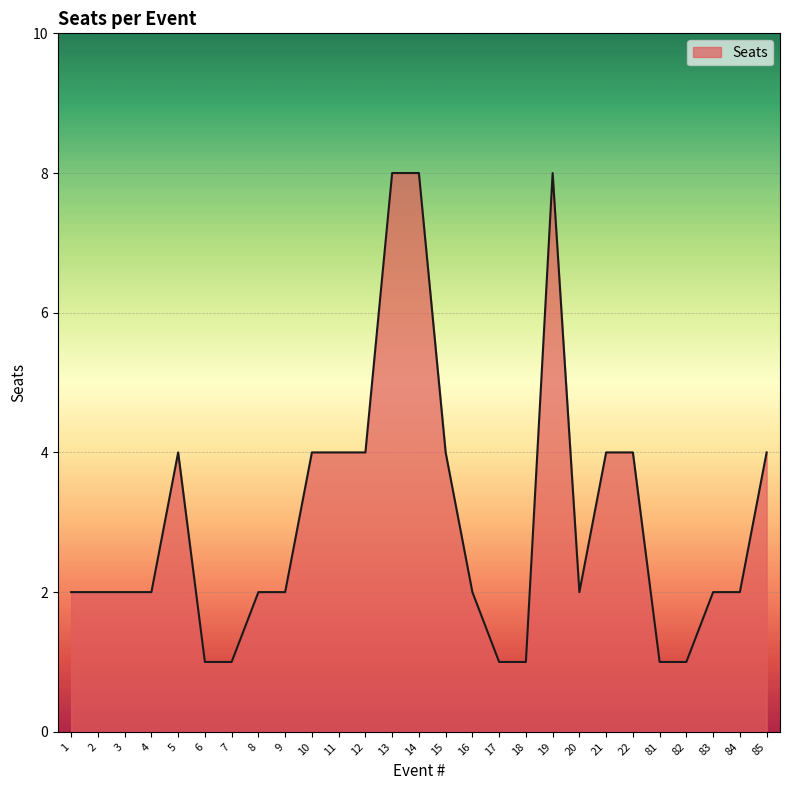

What is the minimum value shown in the chart?

1